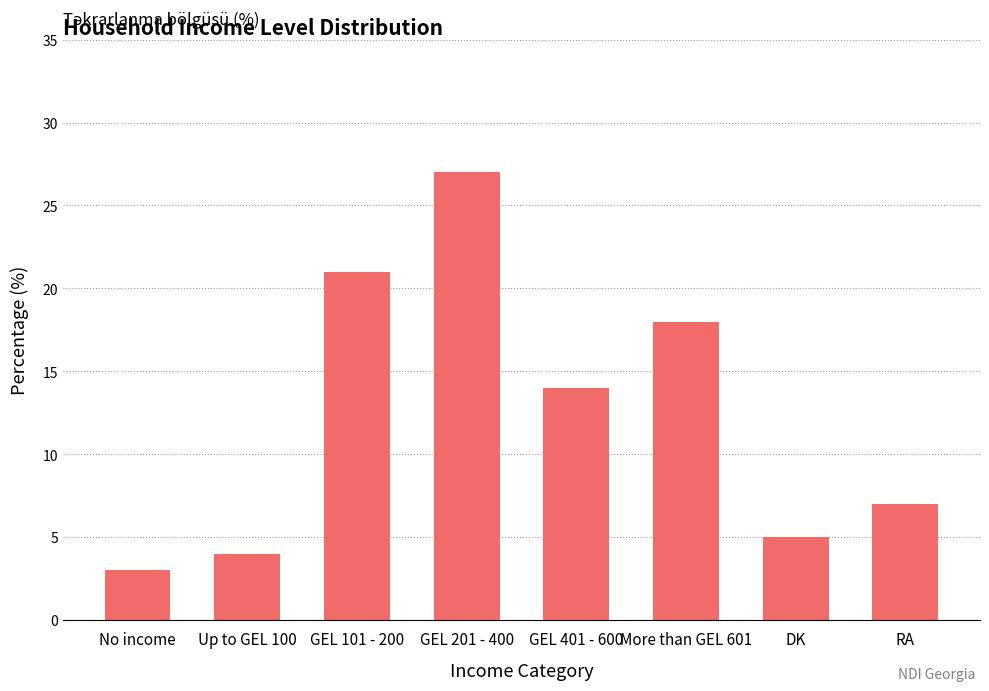

Count the number of categories in the chart.

8